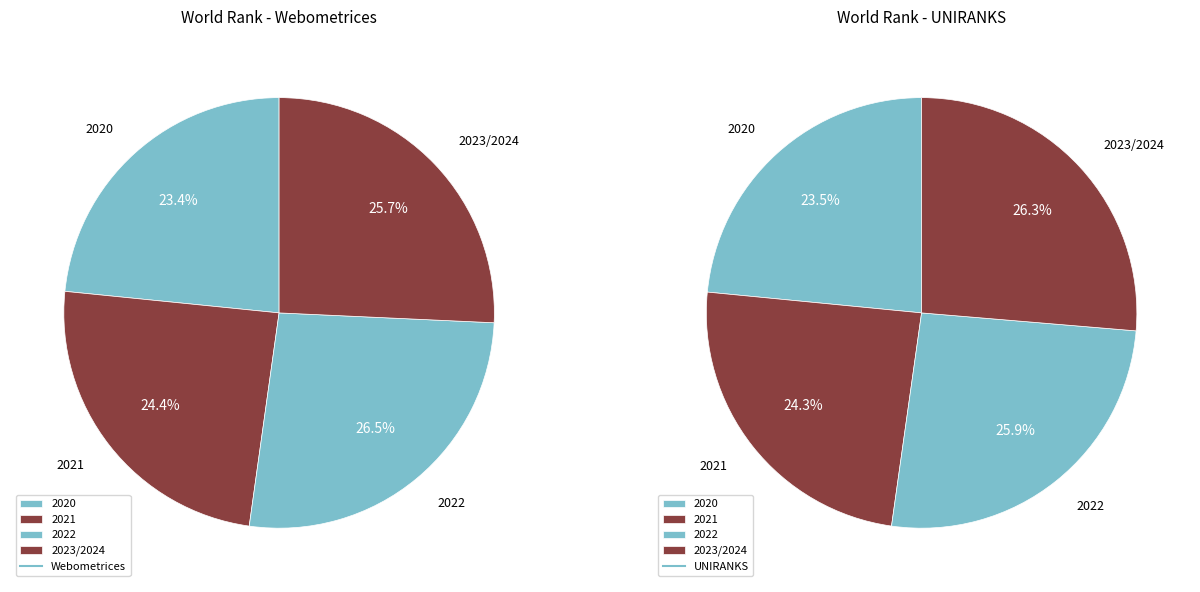

What percentage is the 2020 slice, to the nearest percent?

23%